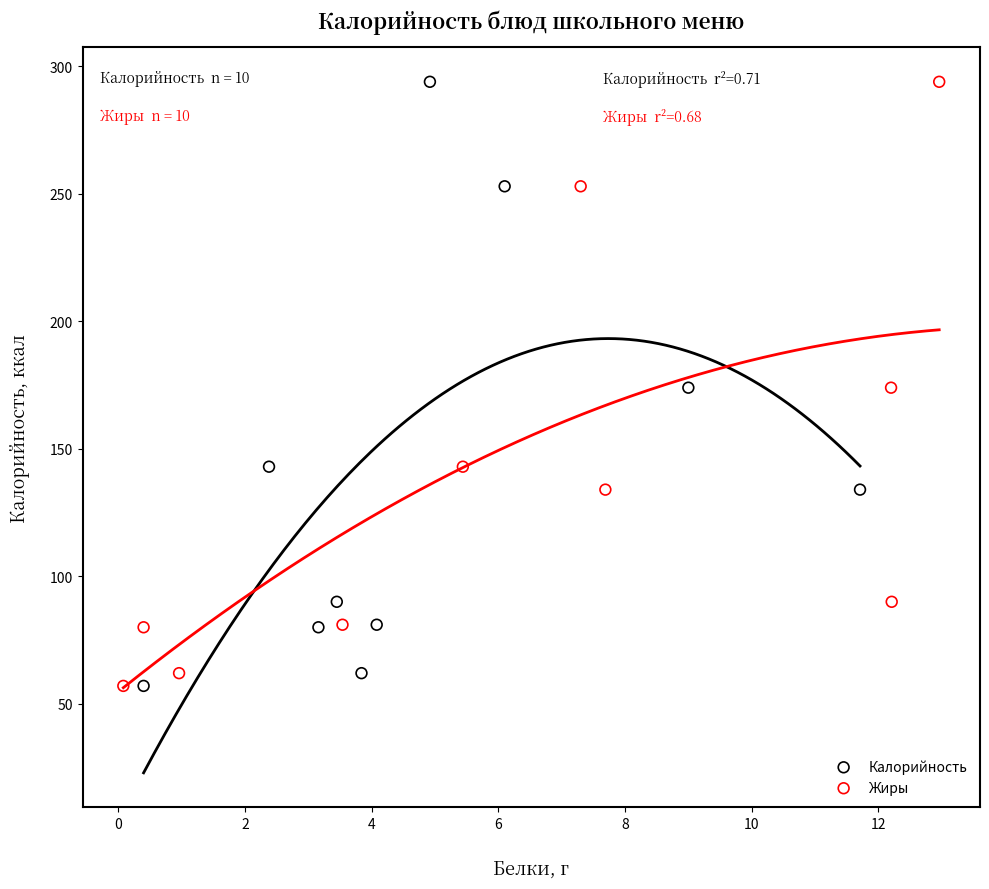

What are all the series names shown in the legend?

Калорийность, Жиры